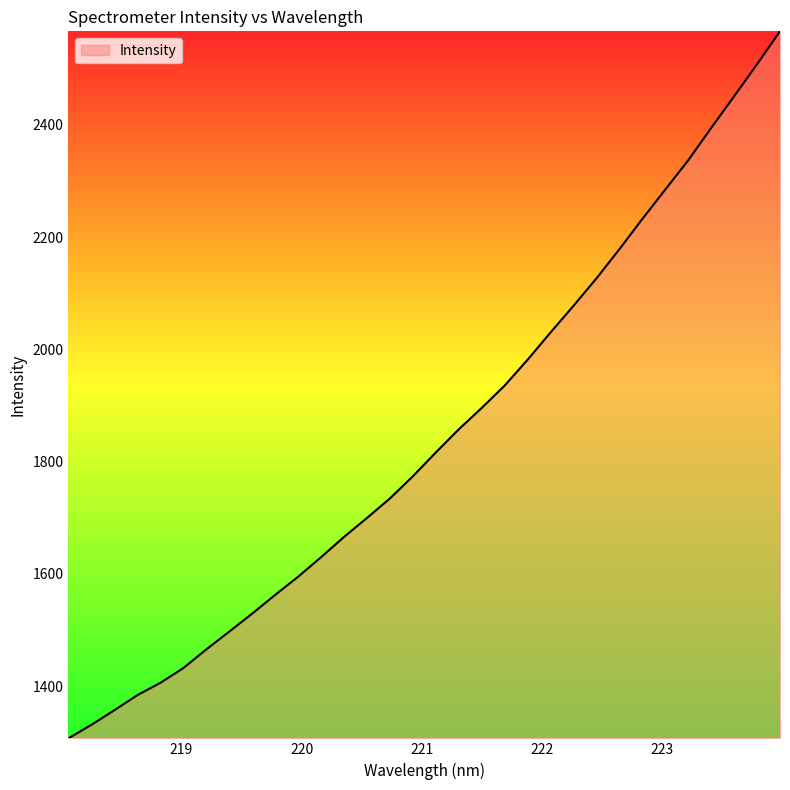

What is the difference between the second highest and minimum values?

1201.3